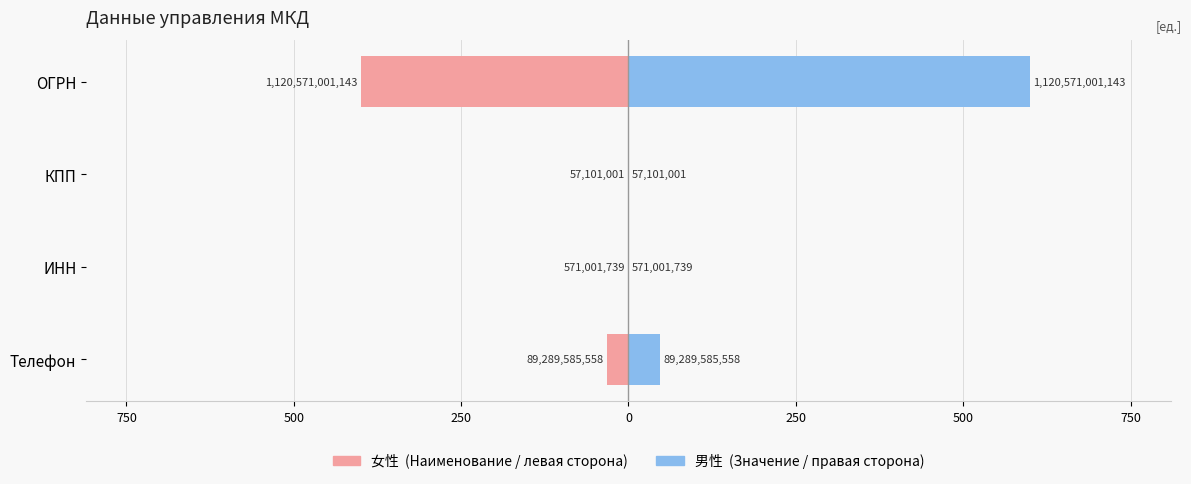

What is the sum of all 男性 values?

648.1